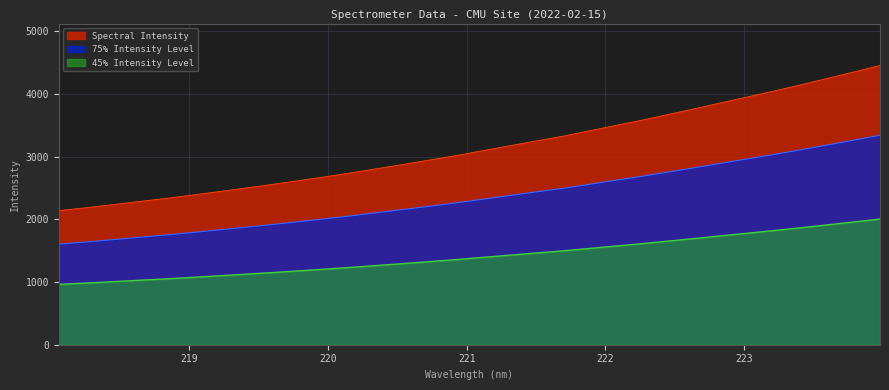

What is the label of the 12th point from the left?

220.1623